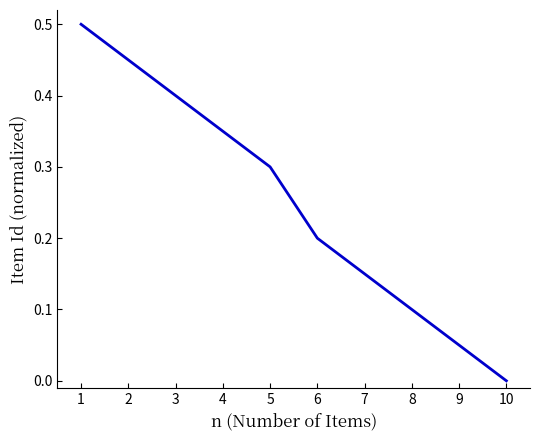

Is it true that the value at 2 is 0.5?

True